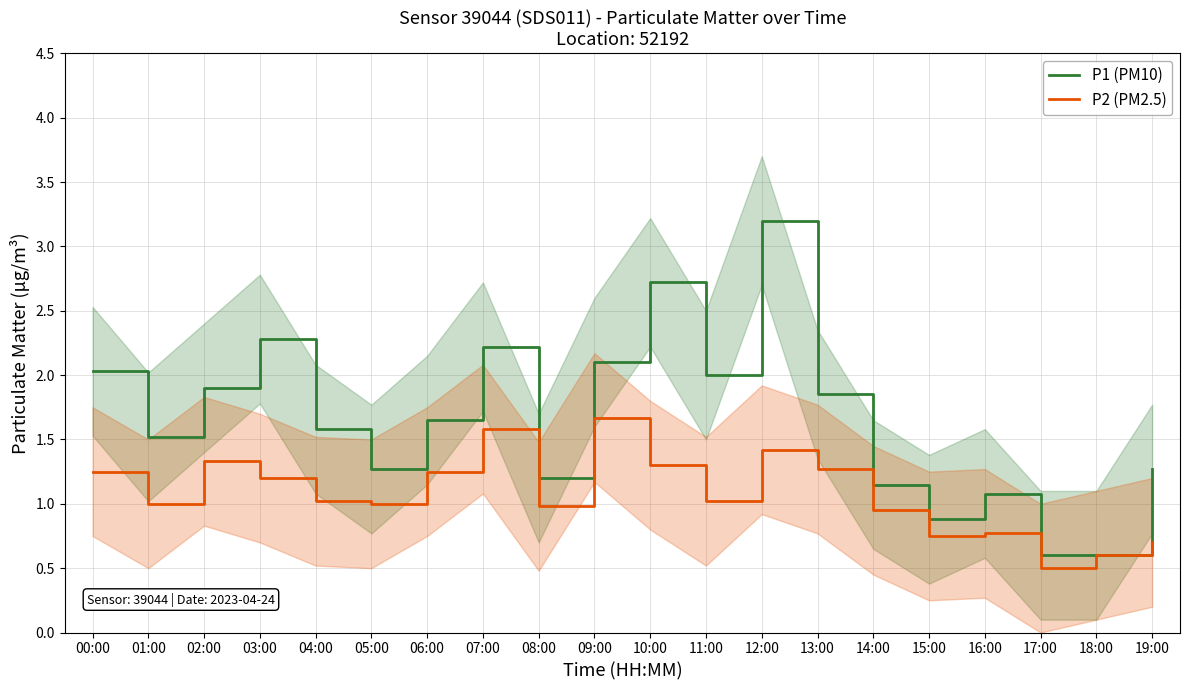

True or false: P2 (PM2.5) and P1 (PM10) intersect in this chart.

False